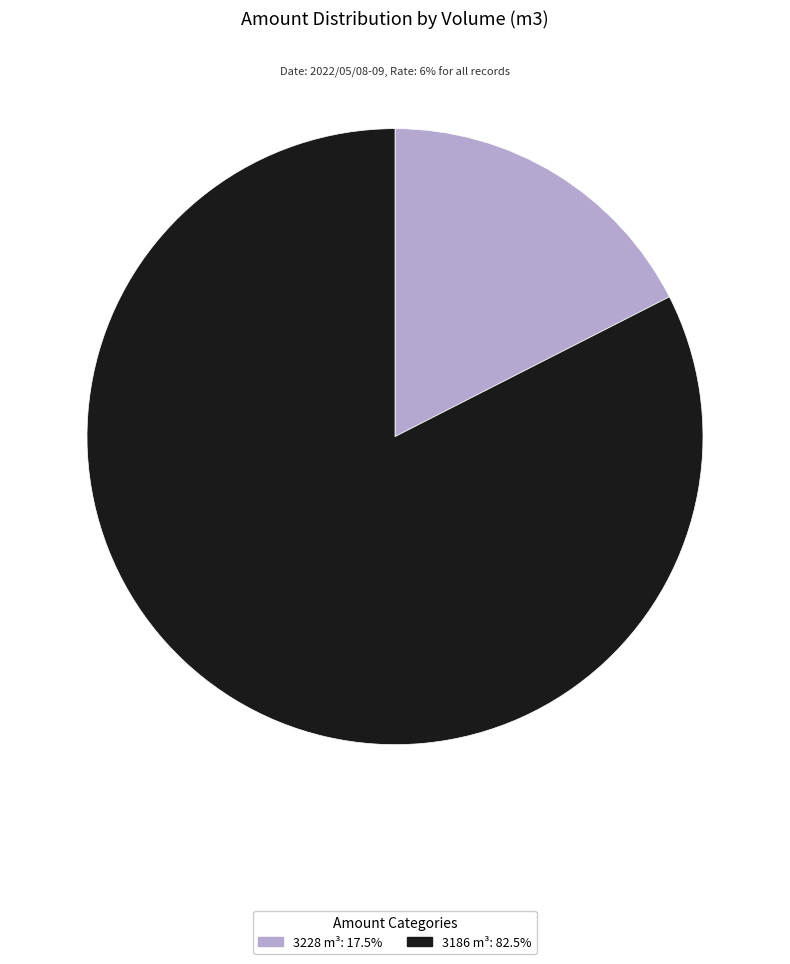

Is there a majority slice in this chart?

Yes